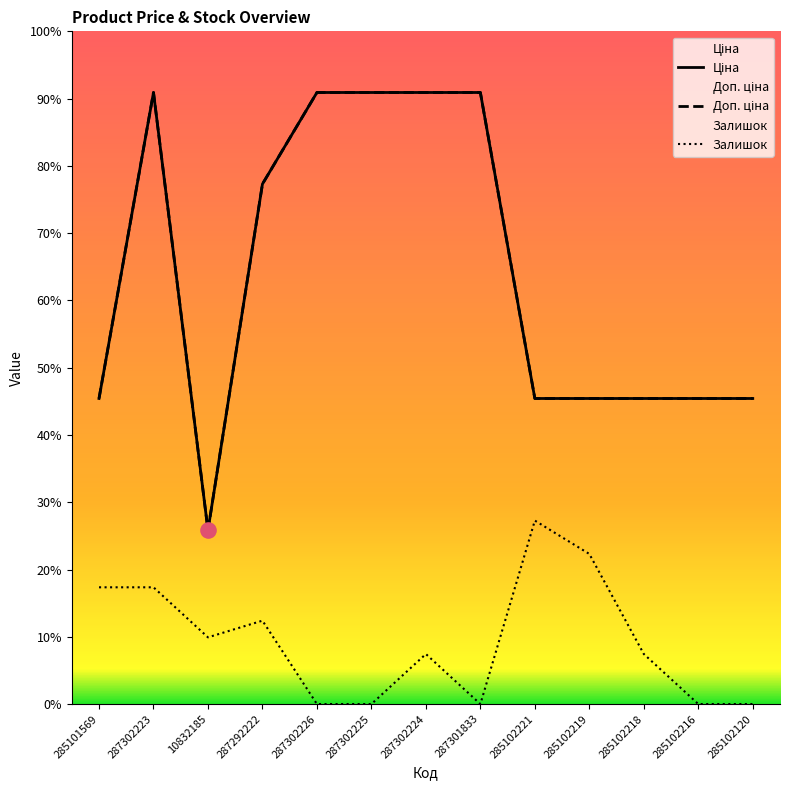

Which series has the largest total across all categories?

Ціна